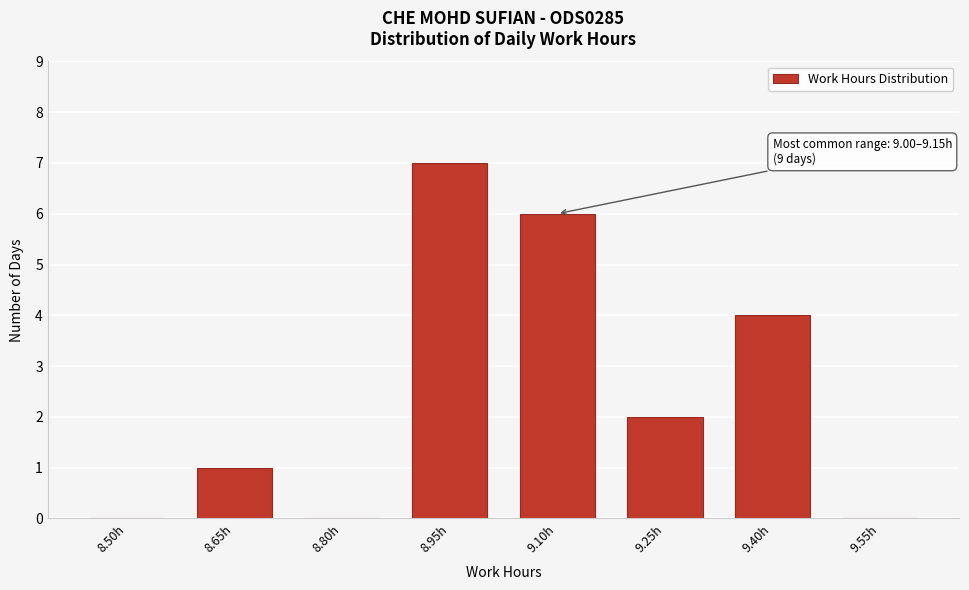

Reading left to right, transcribe all the data shown in this chart.

8.50h=0	8.65h=1	8.80h=0	8.95h=7	9.10h=6	9.25h=2	9.40h=4	9.55h=0